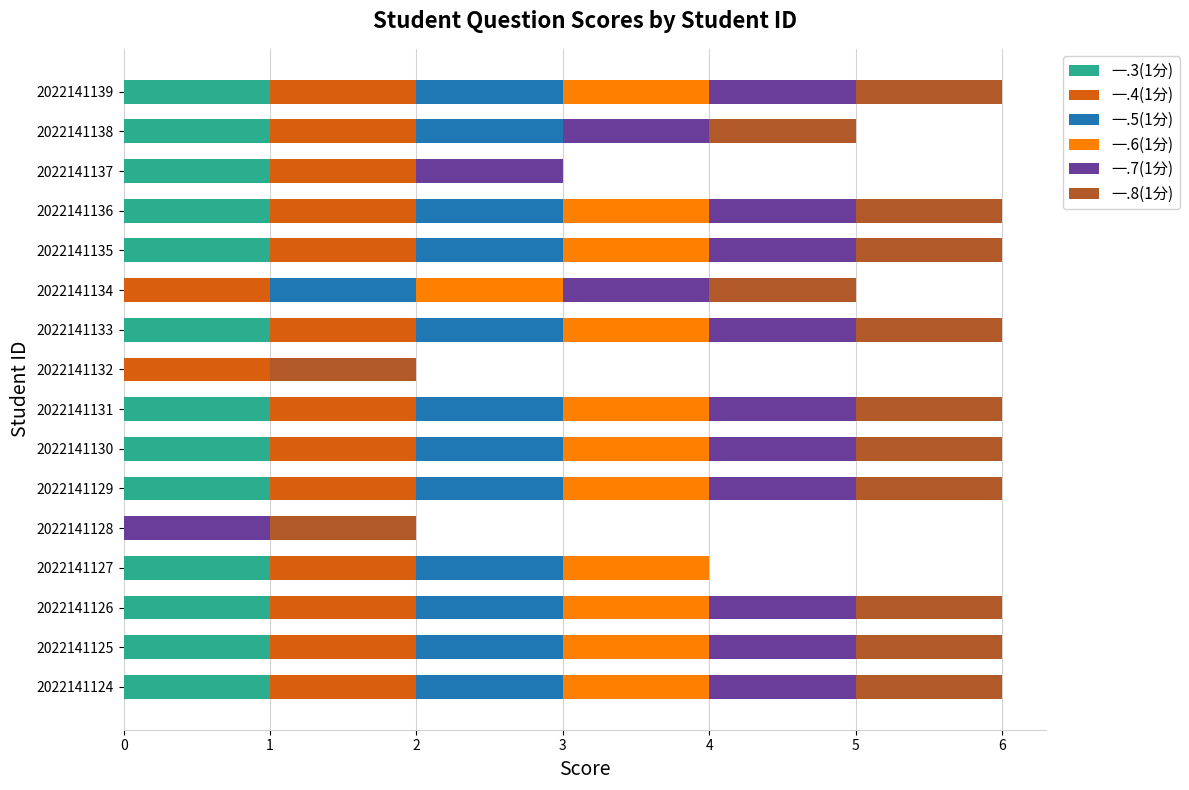

True or false: 一.3(1分) has a value of 2 at 2022141133.

False